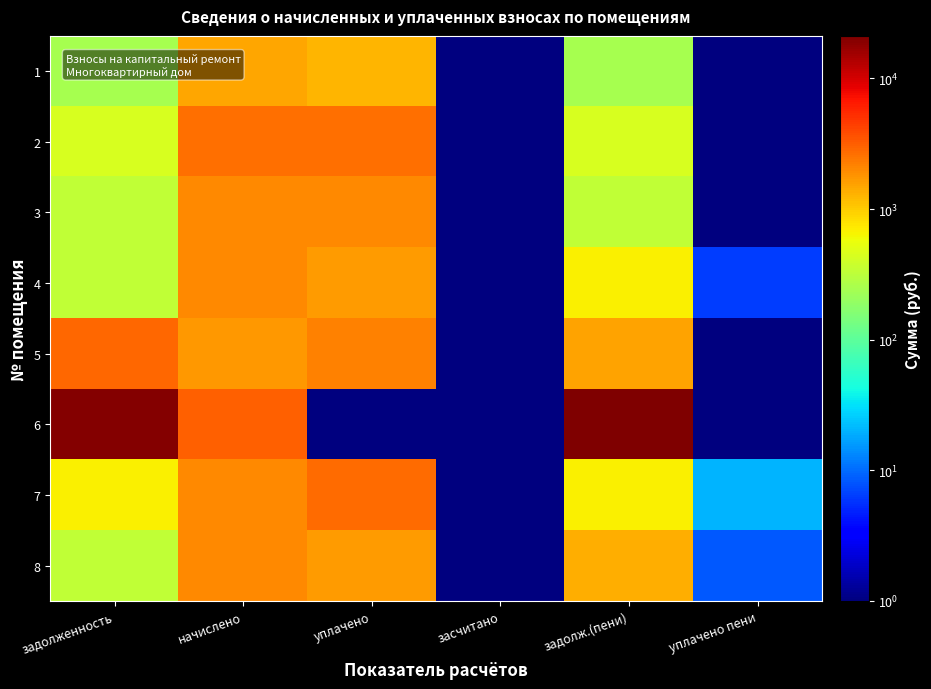

Which series has the largest total across all categories?

6